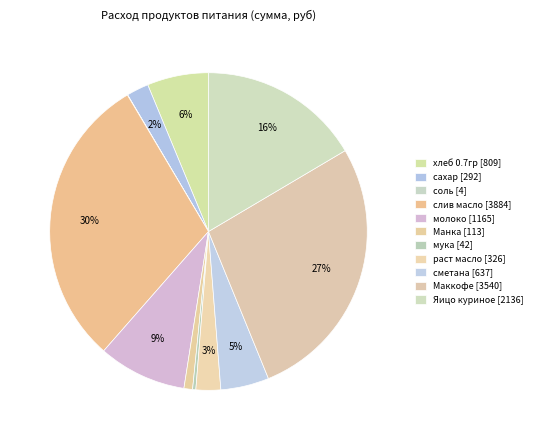

To the nearest percent, what is the average slice percentage?

9%